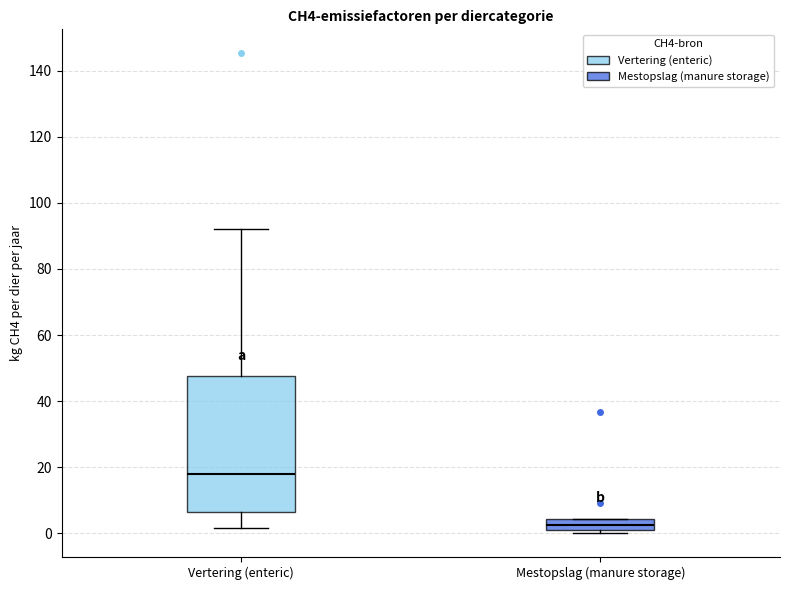

Reading left to right, read every box against the y-axis: the position of its median line, the range the box covers, and the ends of its whiskers. The values are not printed on the chart, so give them approximately, as read against the axis.

Vertering (enteric): median 18, box 6 to 48, whiskers 2 to 92
Mestopslag (manure storage): median 2 (inside the box), box 2 to 4, whiskers 0 to 4